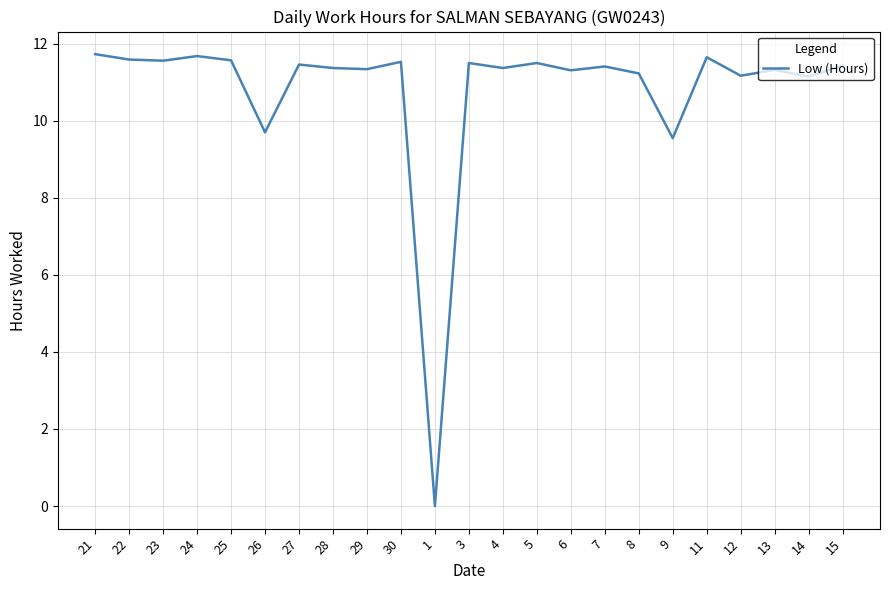

What is the approximate value at 12?

11.2